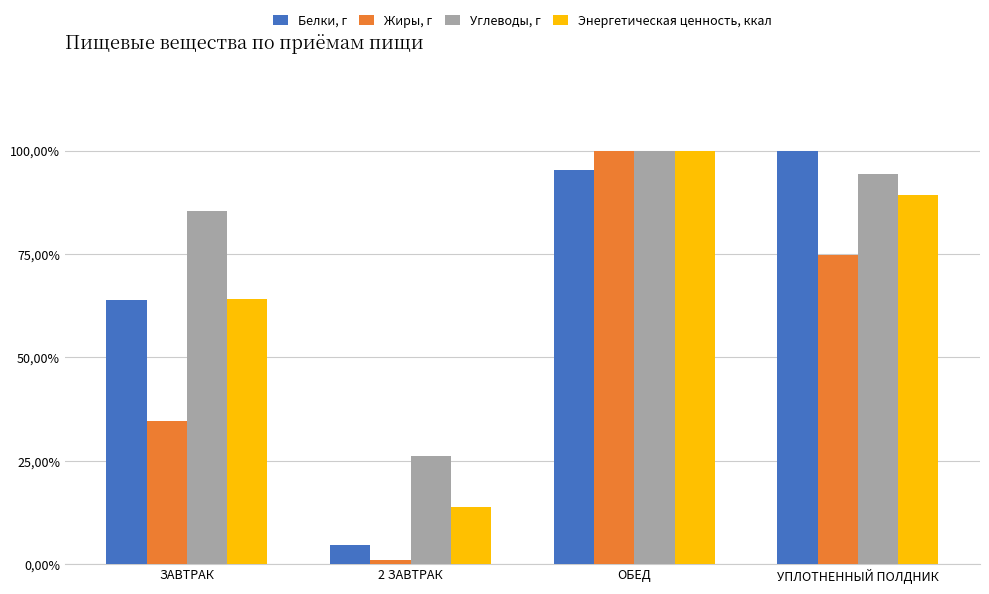

What are all the series names shown in the legend?

Белки, г, Жиры, г, Углеводы, г, Энергетическая ценность, ккал